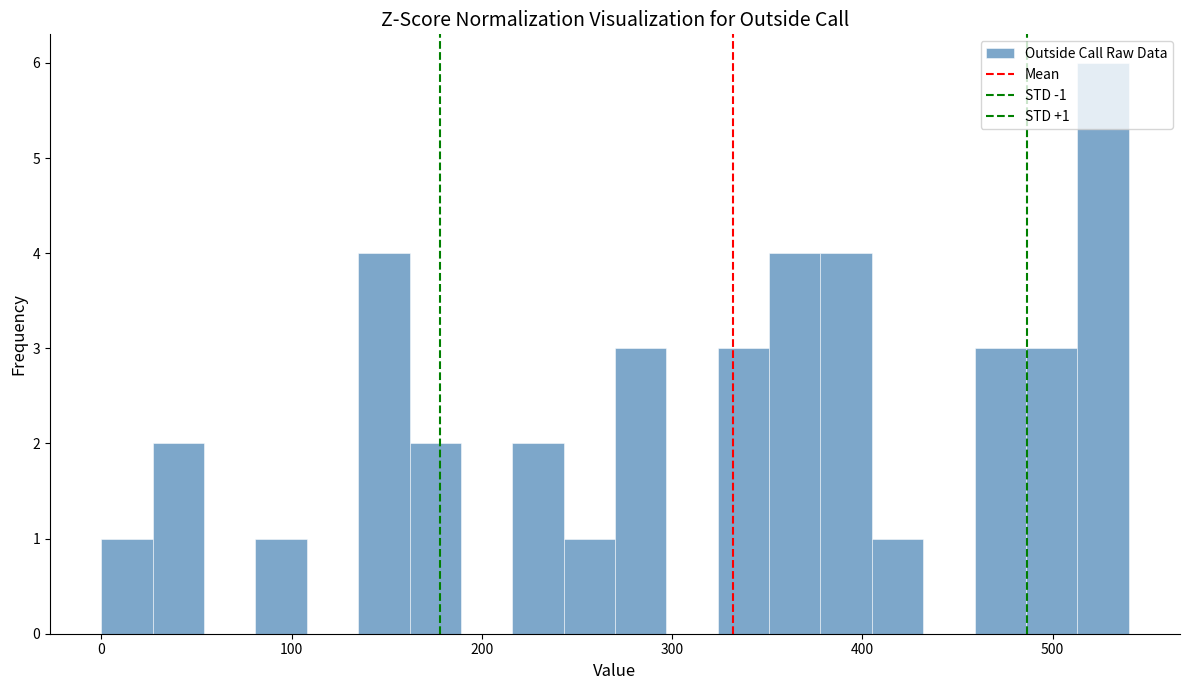

Around what value on the x-axis is the tallest bar? Give the approximate position of its centre, as read against the axis.

530